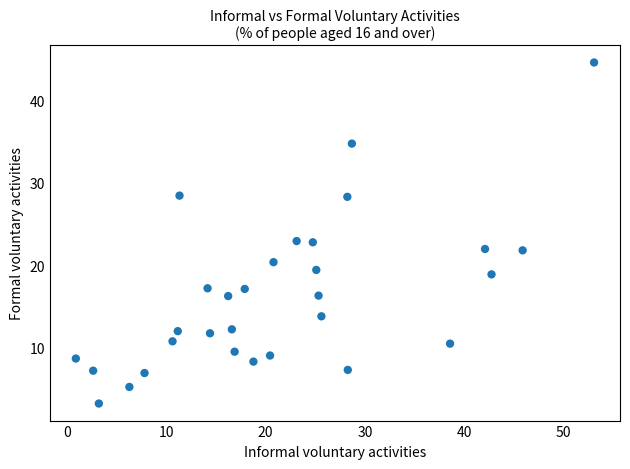

What is the range of Y values (max minus min)?

41.4